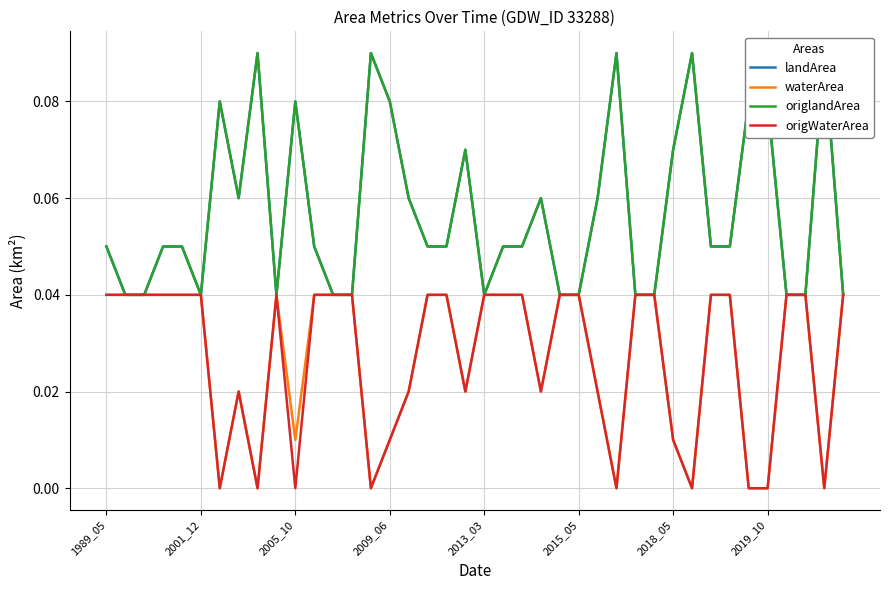

What are all the series names shown in the legend?

landArea, waterArea, origlandArea, origWaterArea